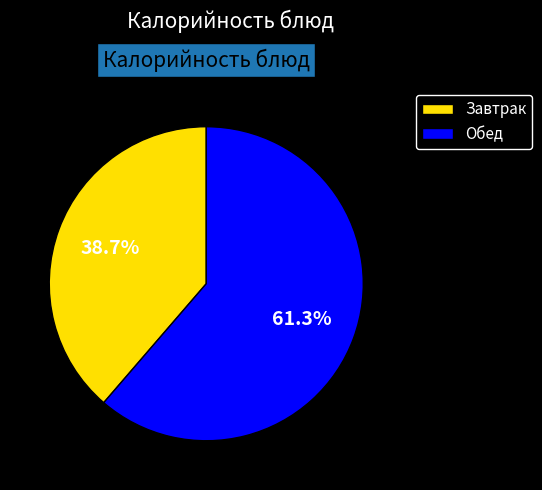

To the nearest percent, what is the average slice percentage?

50%